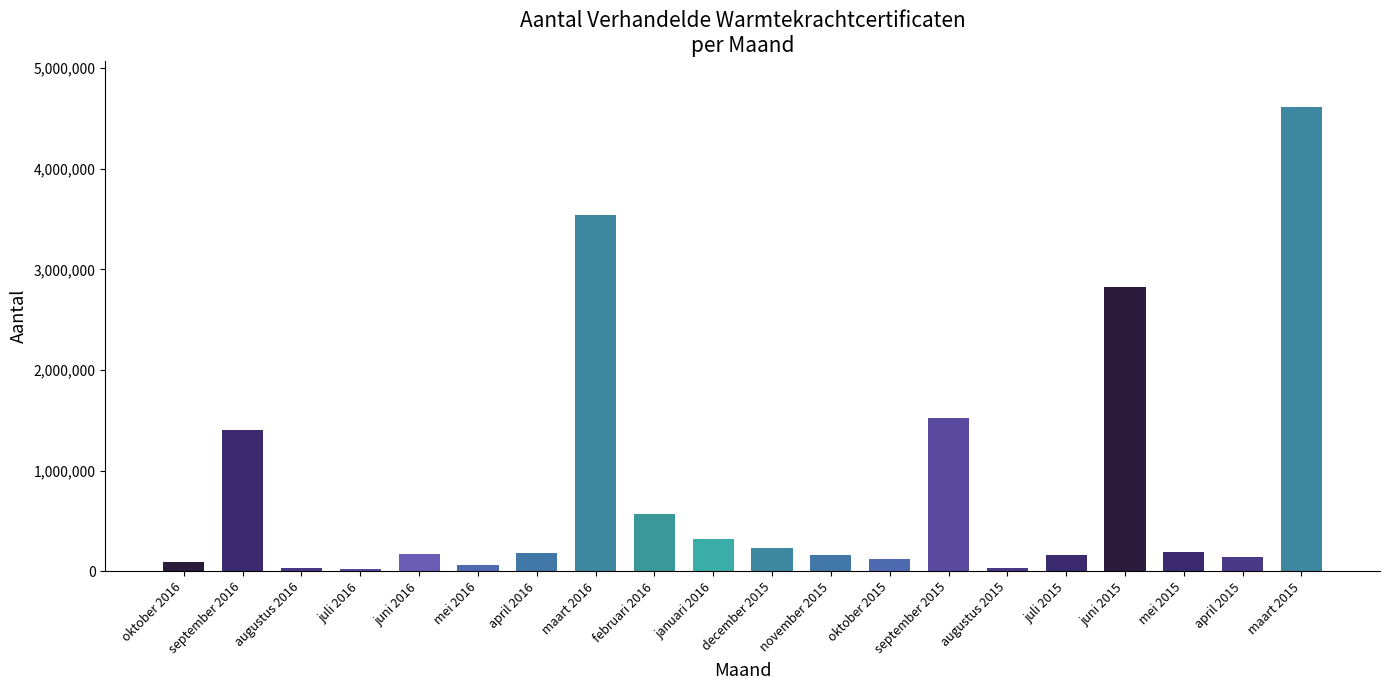

What is the difference between the maximum and minimum values?

4590921